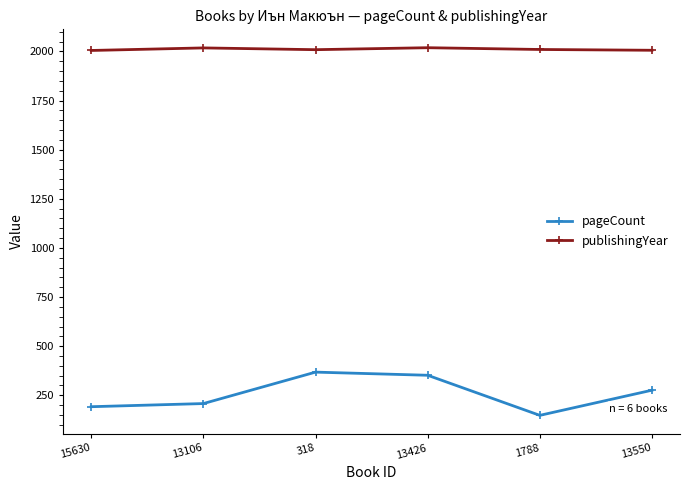

Rank the series by their average value, from highest to lowest.

publishingYear, pageCount